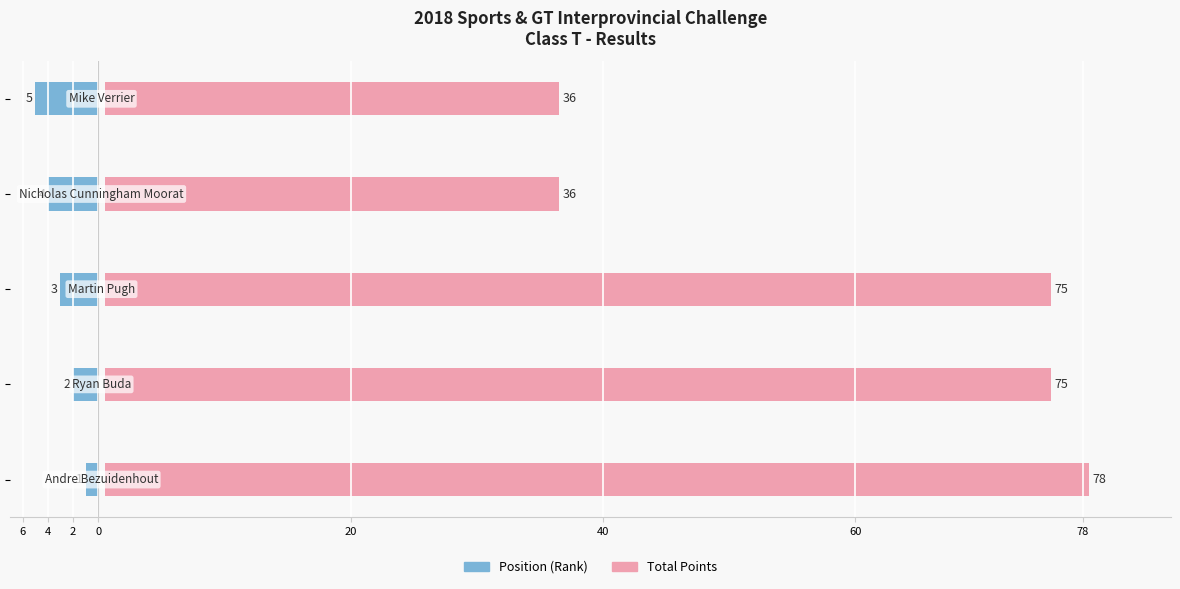

Which series has the largest total across all categories?

Total Points